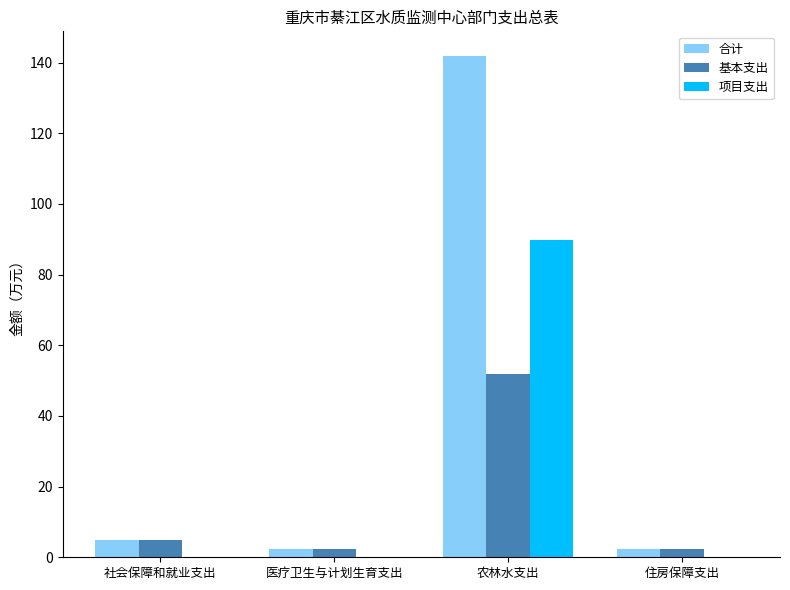

What is the spread (max minus min) of values at 住房保障支出?

2.4